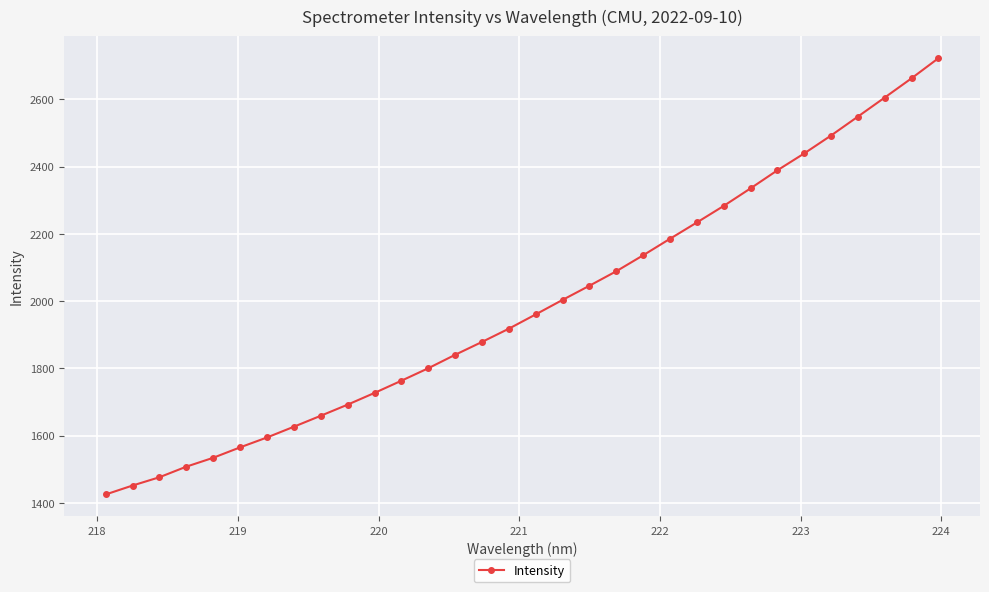

Count the number of categories in the chart.

32